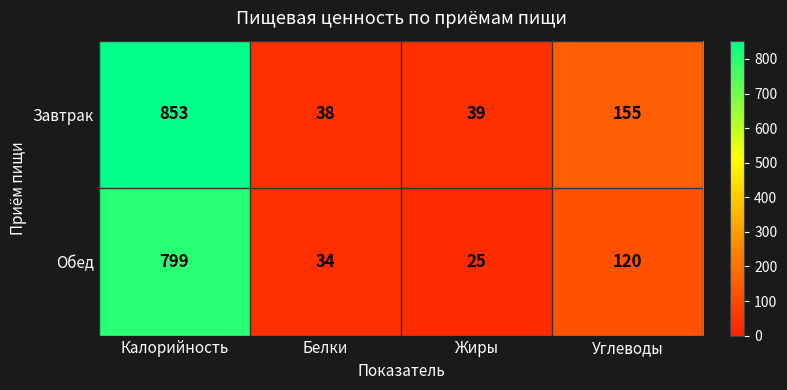

Count the number of categories in the chart.

4